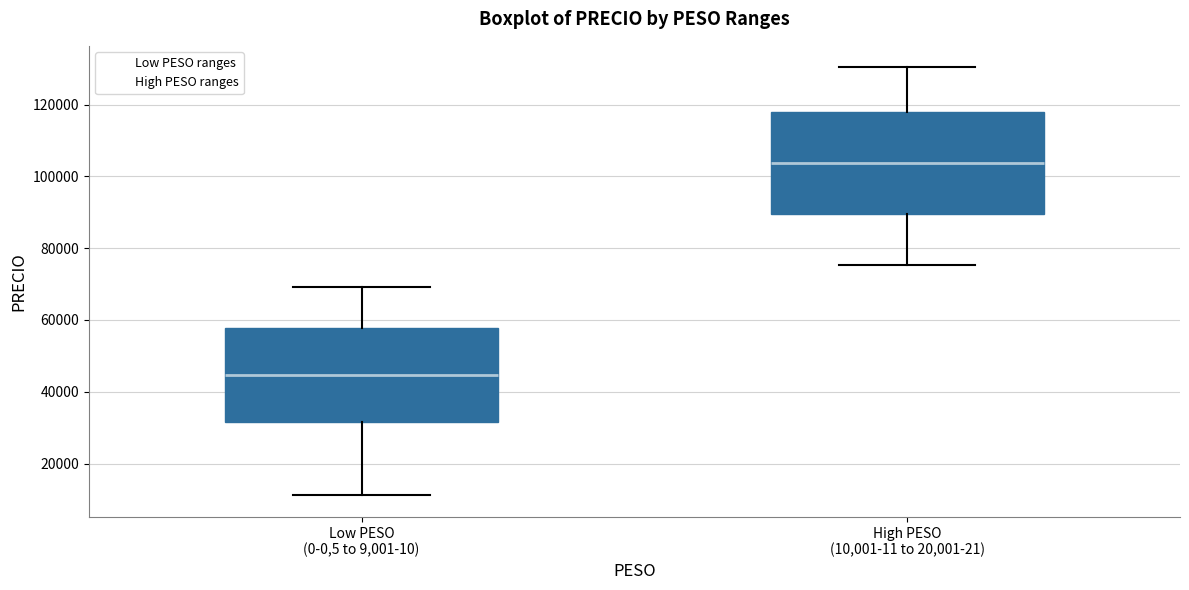

Where does the upper whisker of the box for High PESO (10,001-11 to 20,001-21) end on the y-axis? The values are not printed on the chart, so give them approximately, as read against the axis.

130000